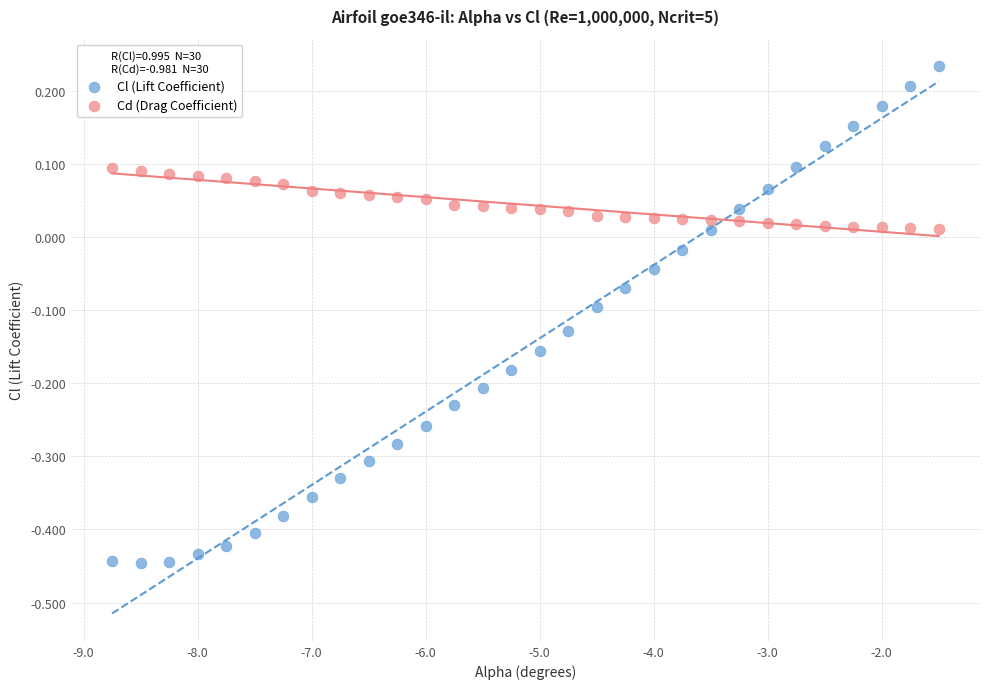

What are all the series names shown in the legend?

Cl (Lift Coefficient), Cd (Drag Coefficient)